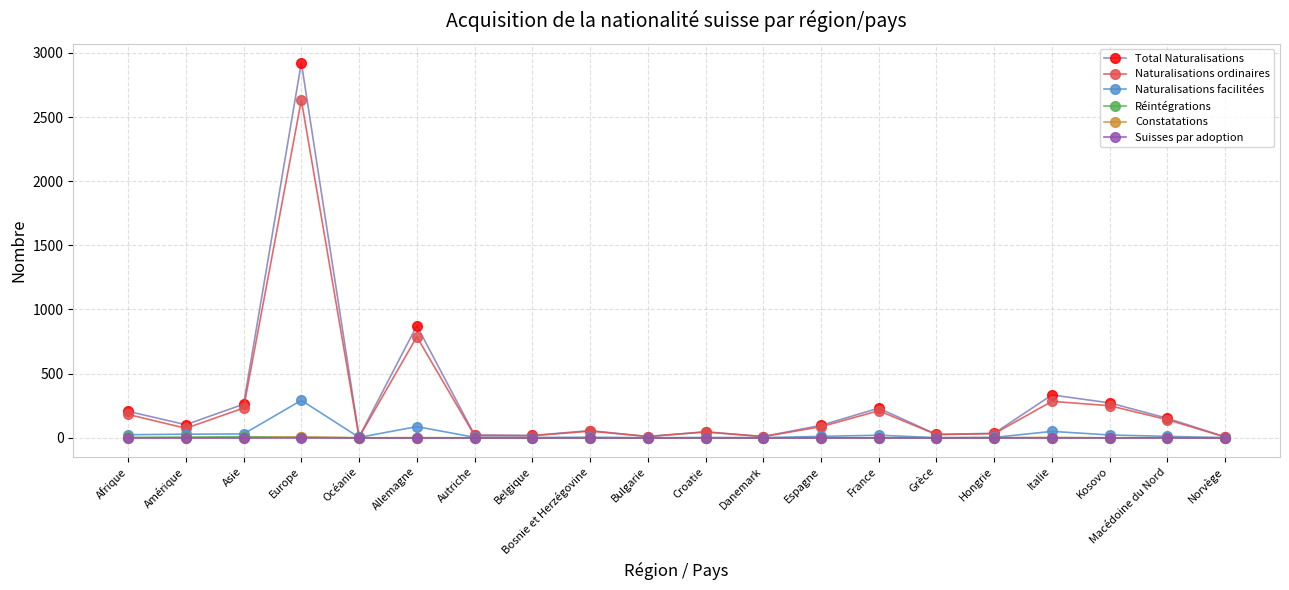

Which series has the largest range (max minus min)?

Total Naturalisations